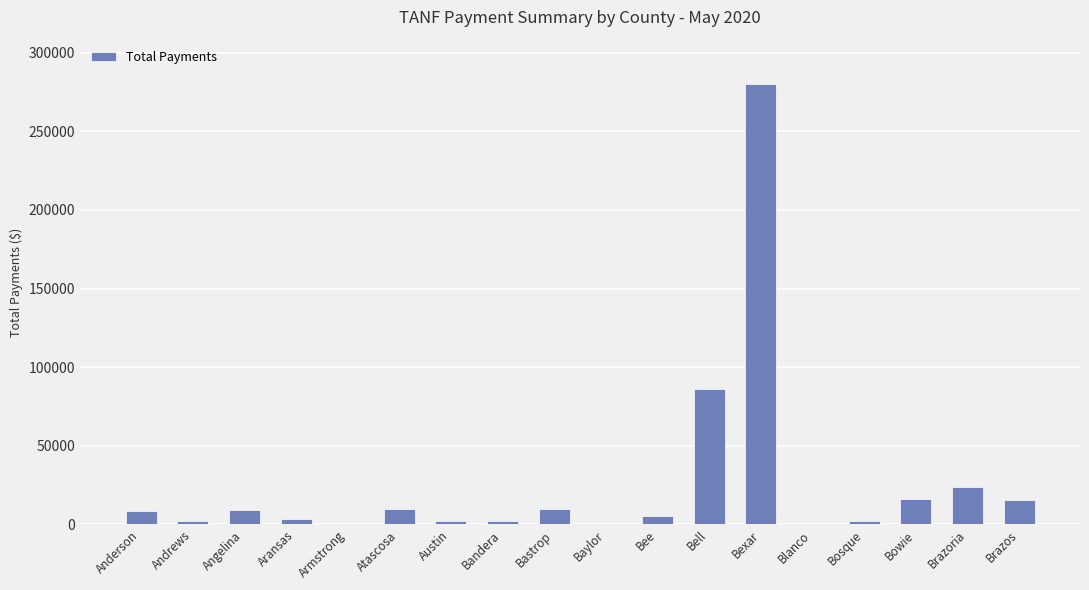

The value at Brazoria is 24036.1. True or false?

True